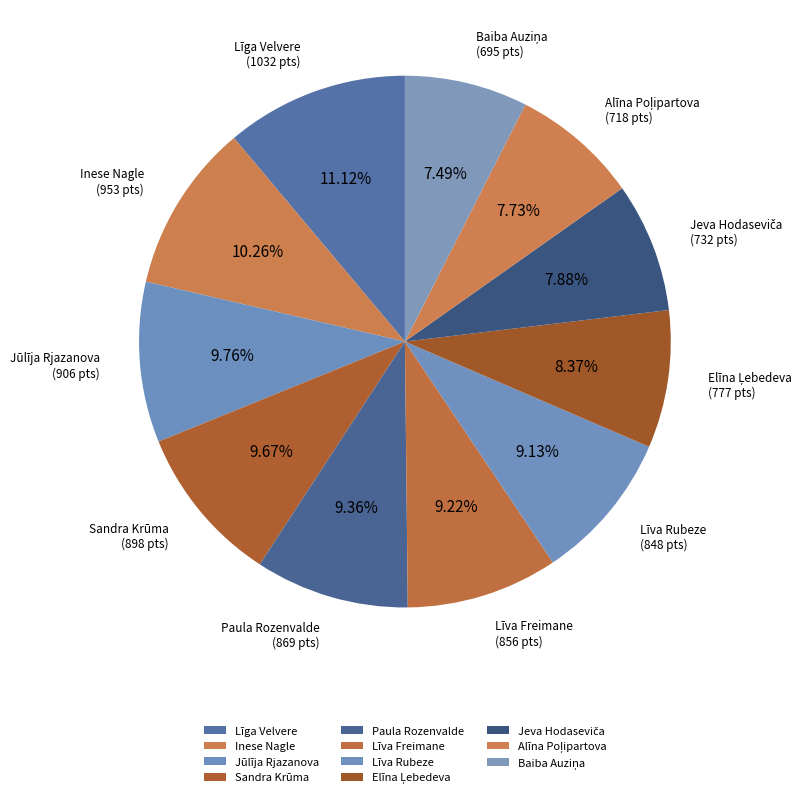

Which category has the biggest portion of the pie?

Līga Velvere